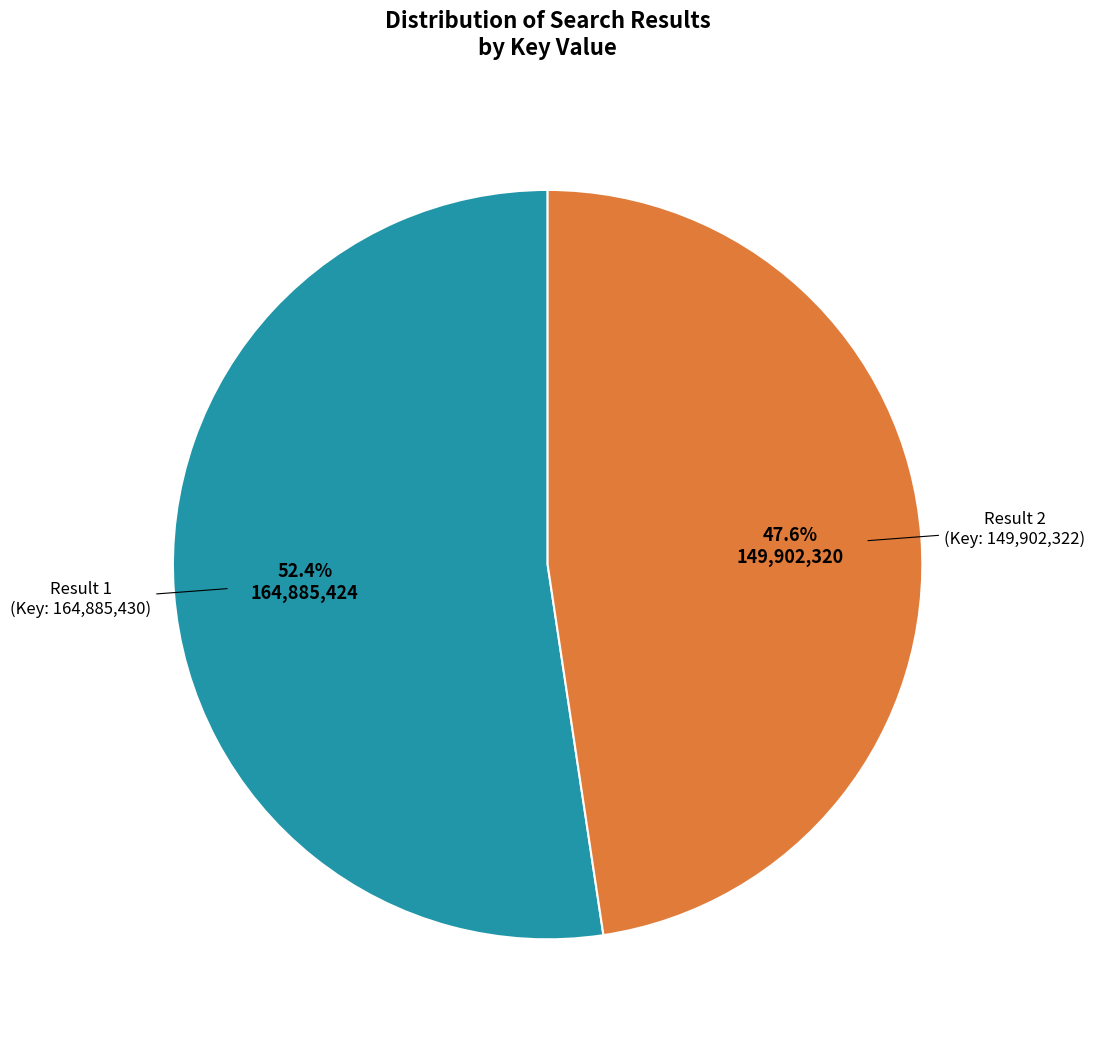

Is there a majority slice in this chart?

Yes